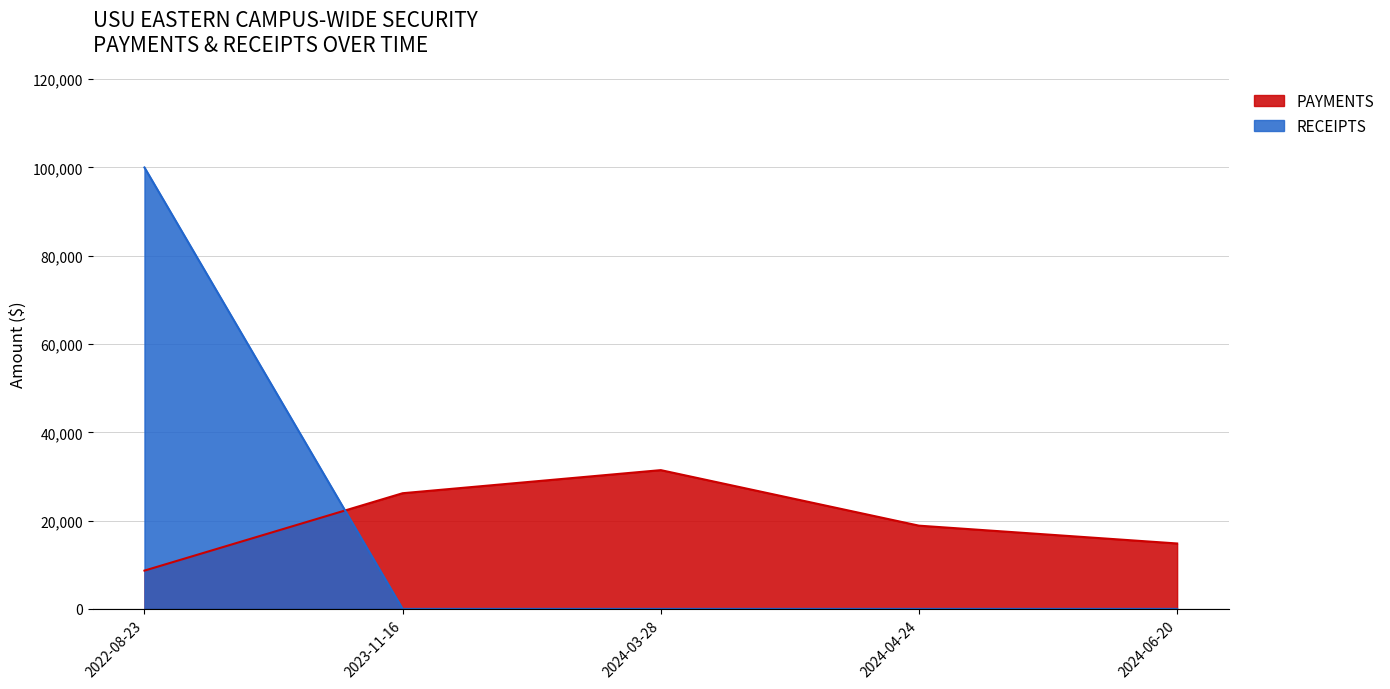

At which category is the sum across all series the highest?

2022-08-23